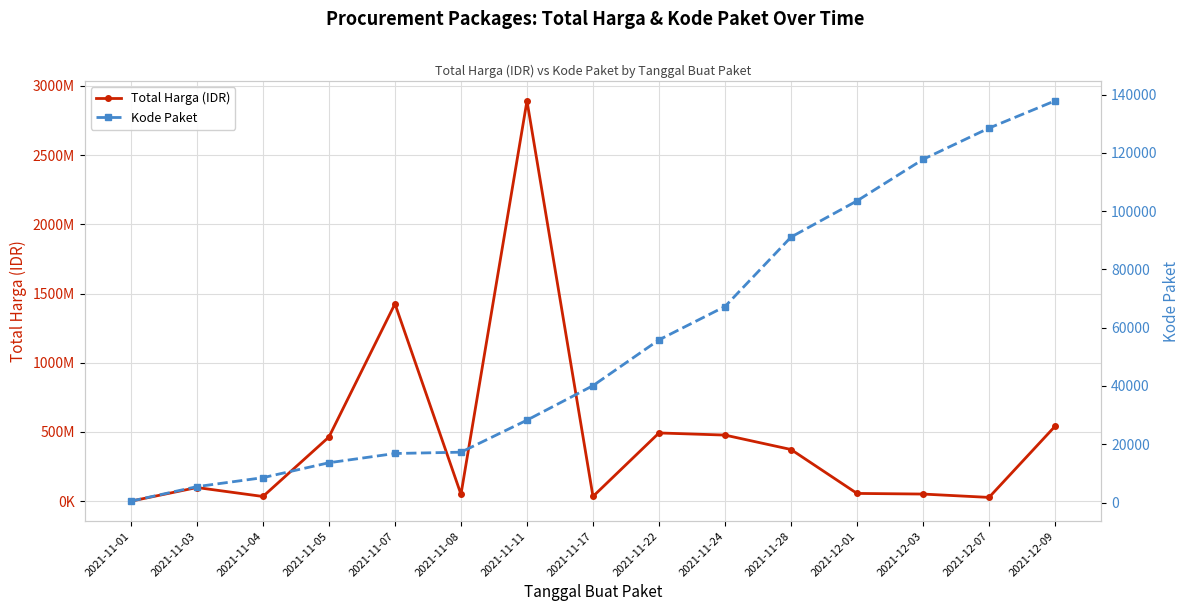

Reading left to right, transcribe all the data shown in this chart.

Total Harga (IDR): 2021-11-01=333600	2021-11-03=98772570	2021-11-04=34000000	2021-11-05=464002100	2021-11-07=1425867900	2021-11-08=49730040	2021-11-11=2892122000	2021-11-17=34292000	2021-11-22=493000000	2021-11-24=477600000	2021-11-28=373404000	2021-12-01=56152800	2021-12-03=51601000	2021-12-07=27412000	2021-12-09=541071000
Kode Paket: 2021-11-01=464	2021-11-03=5449	2021-11-04=8530	2021-11-05=13652	2021-11-07=16823	2021-11-08=17272	2021-11-11=28271	2021-11-17=40112	2021-11-22=55826	2021-11-24=67279	2021-11-28=91101	2021-12-01=103541	2021-12-03=117783	2021-12-07=128516	2021-12-09=137876